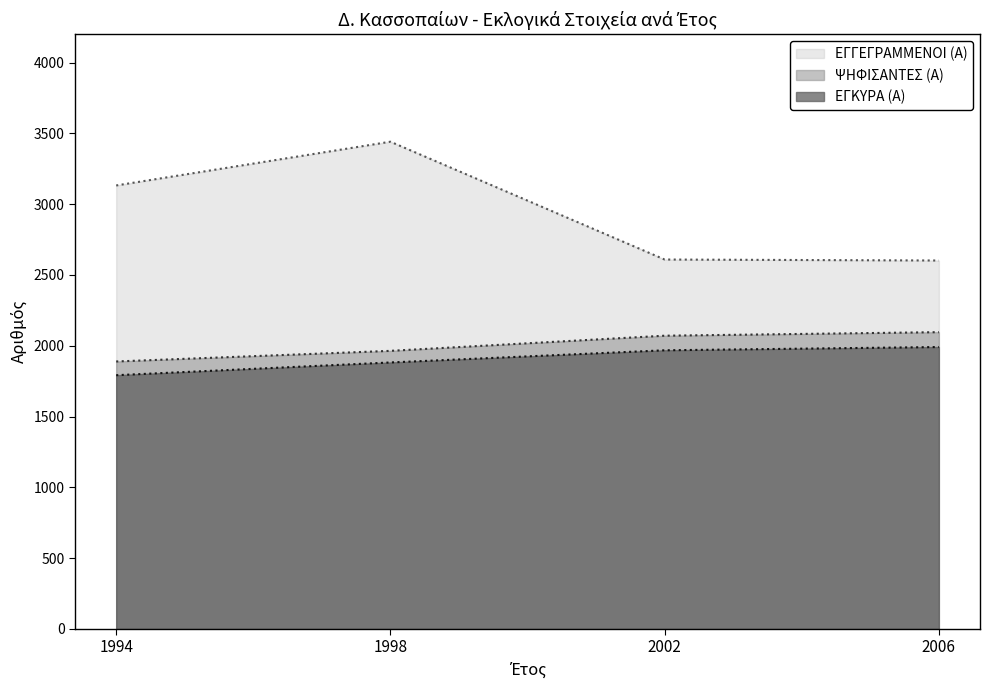

Which series changed the most between 1994 and 1998?

ΕΓΓΕΓΡΑΜΜΕΝΟΙ (Α)